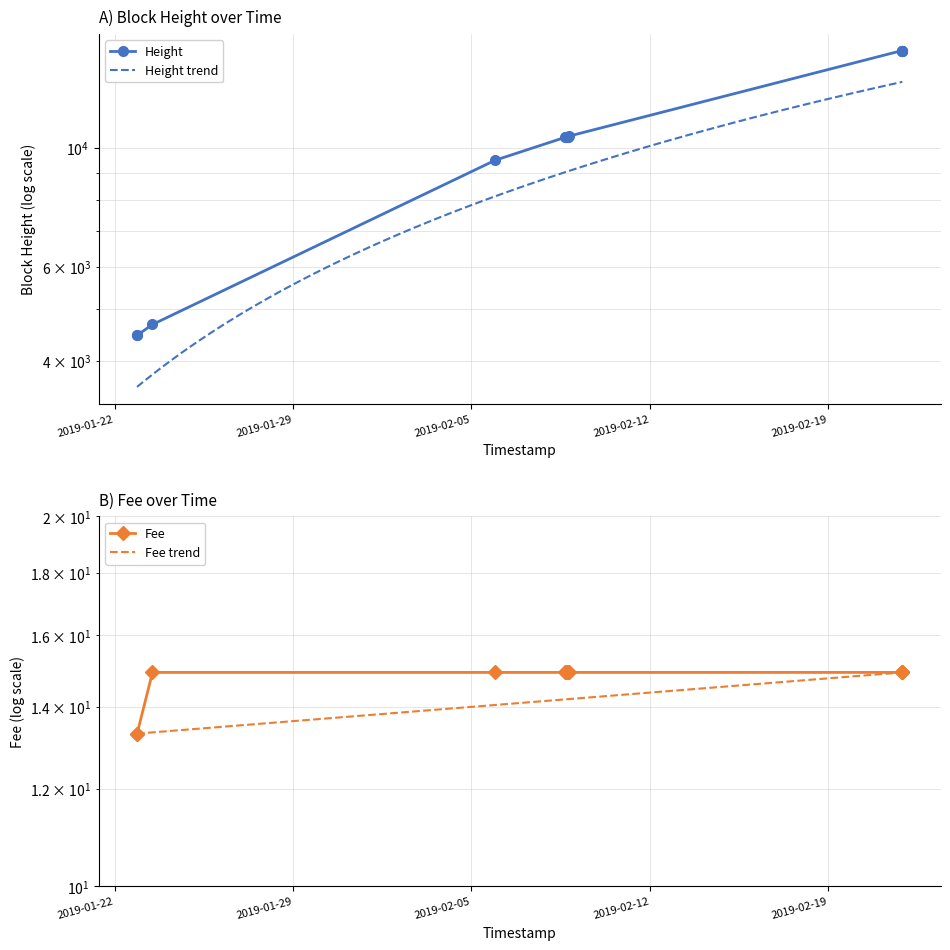

What is the minimum value shown in the chart?

13.3